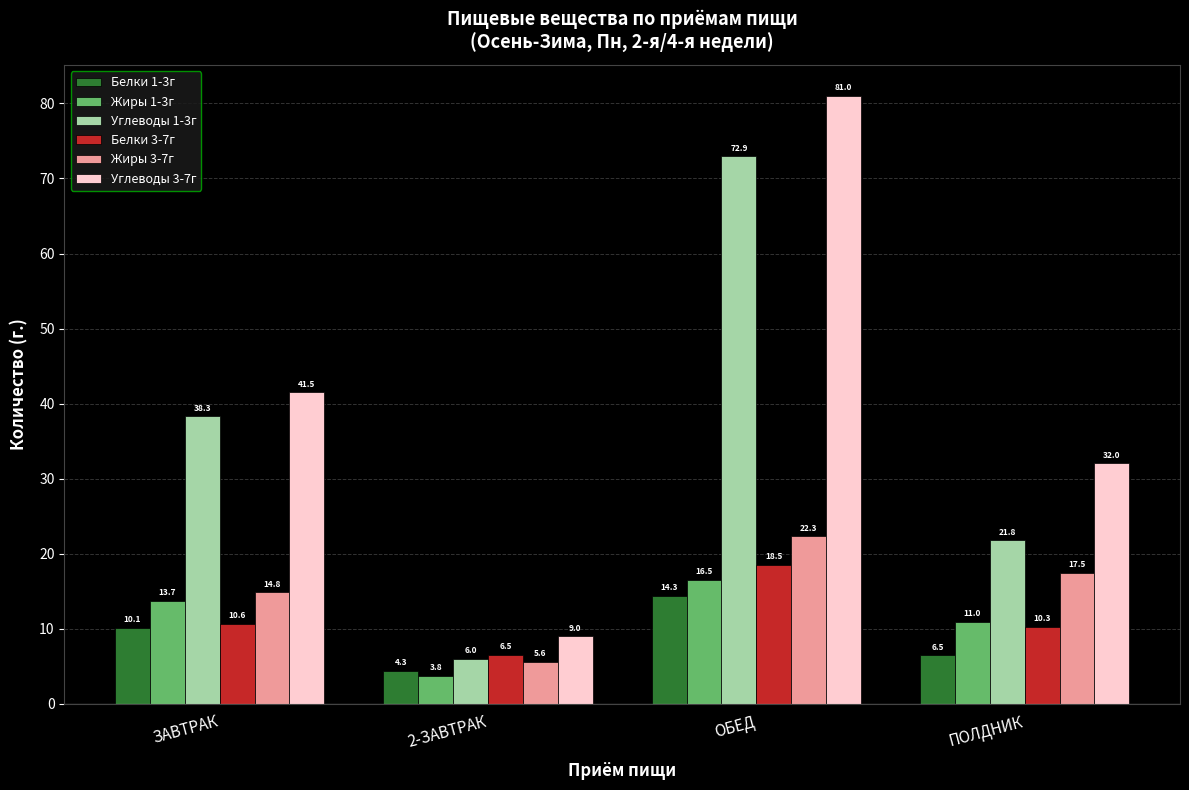

What is the difference between the second highest and minimum values in the Белки 3-7г series?

4.1